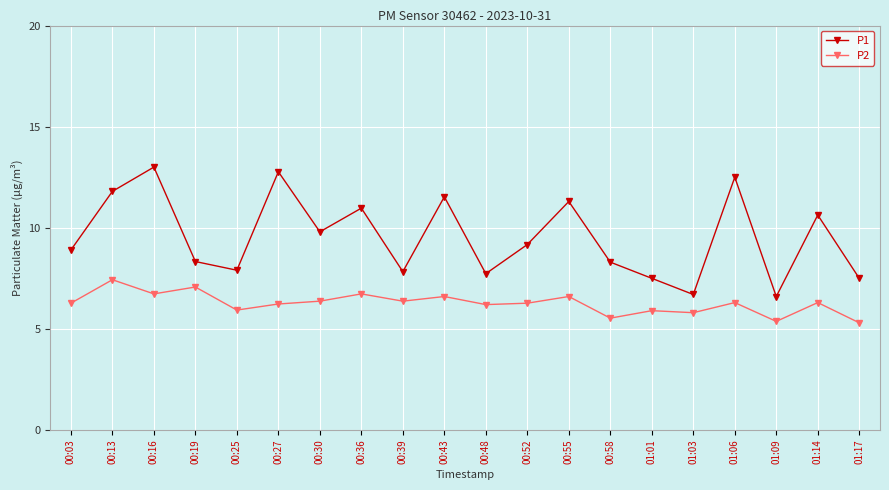

Which series changed the most between 00:43 and 01:17?

P1